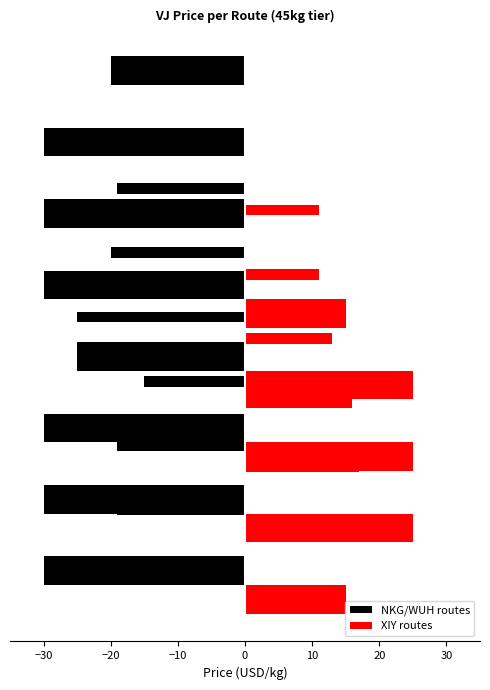

How many bars are there in total?

16